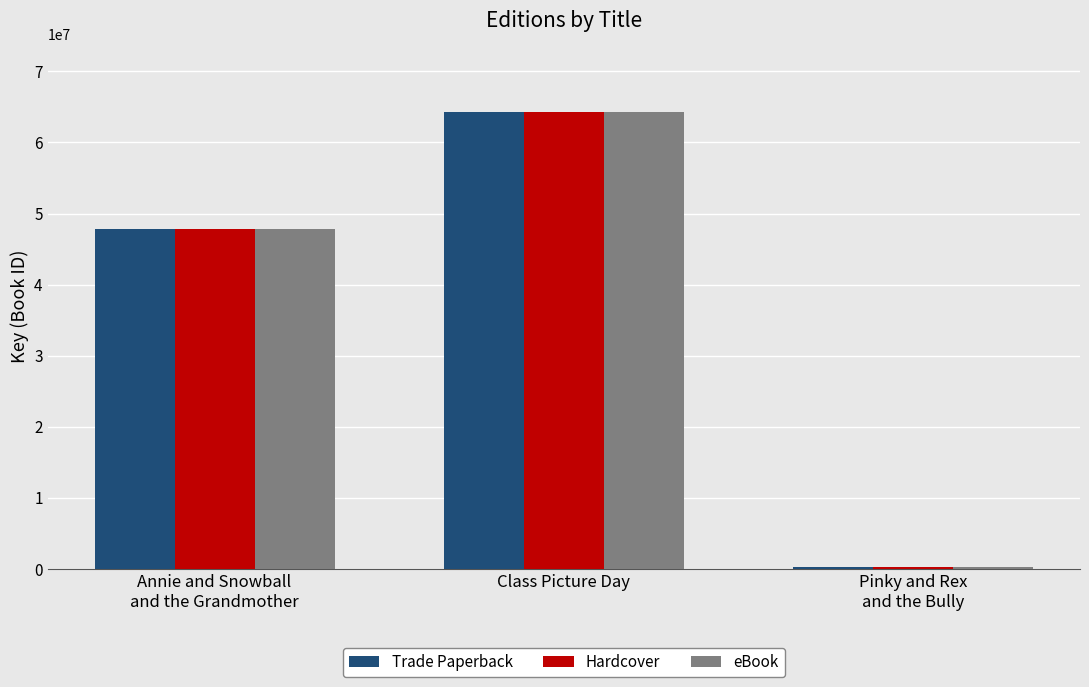

How many Hardcover values are between 335475 and 64248254?

3